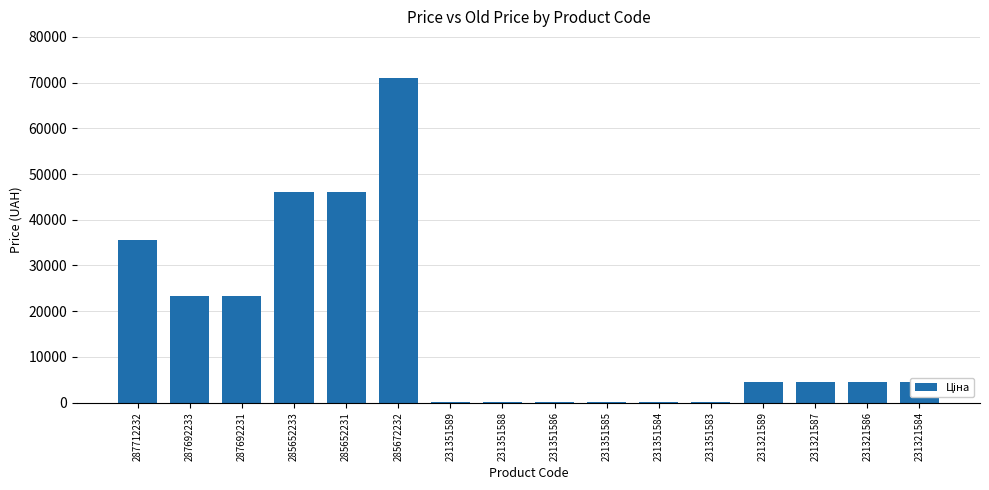

What is the sum of all values?

263919.3